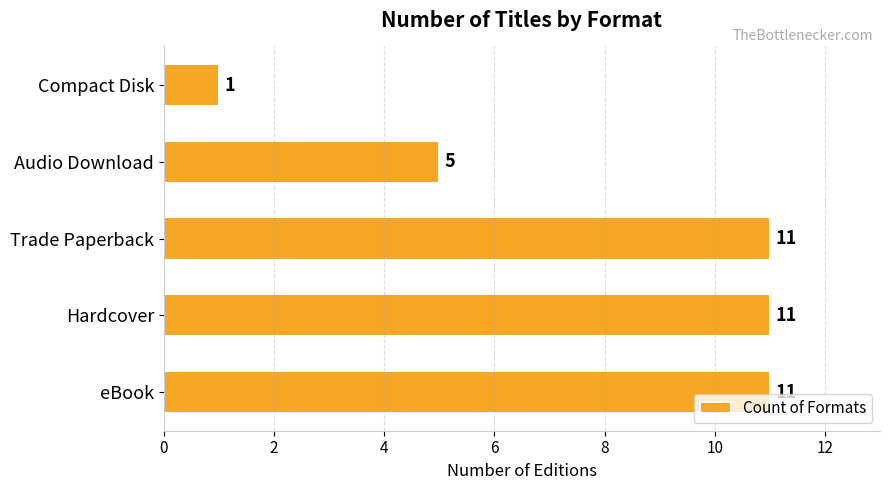

Are the bars grouped side by side (vs. stacked)?

No